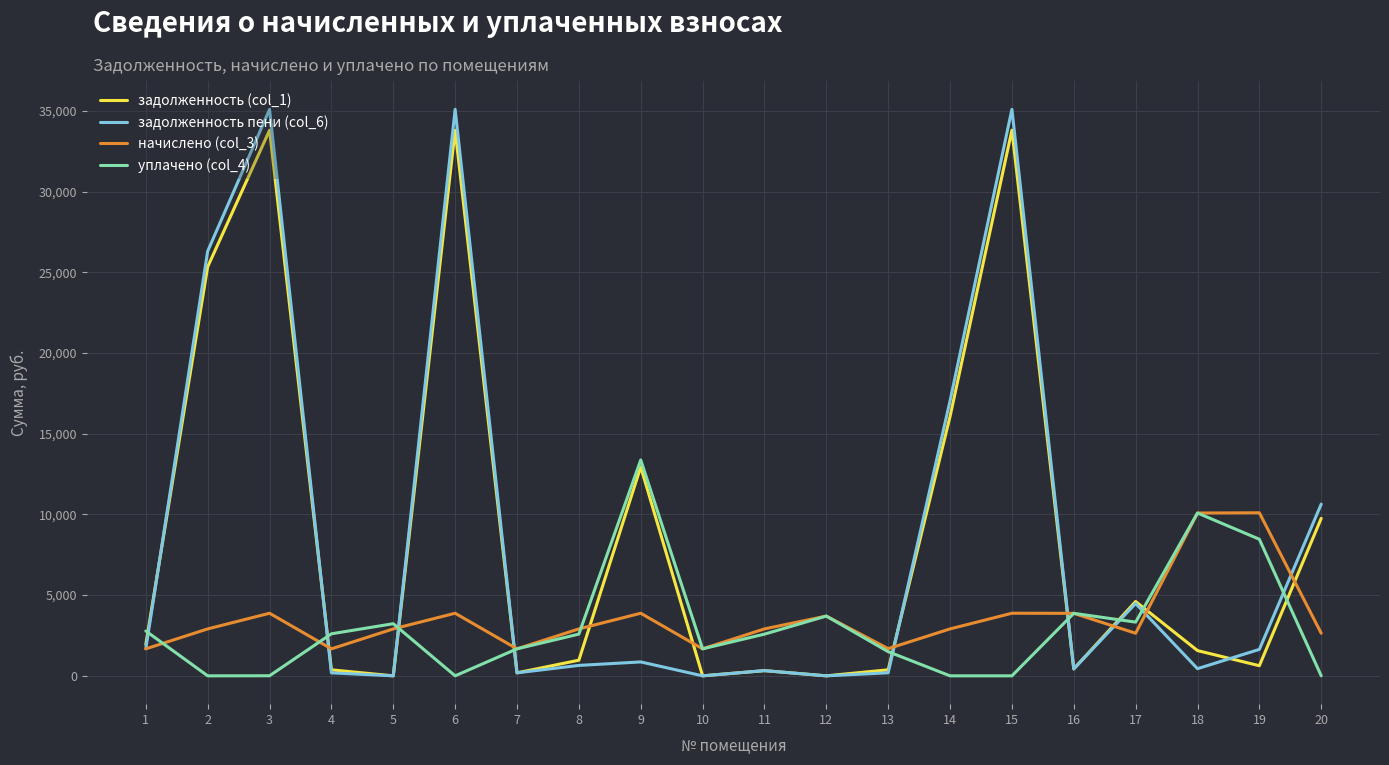

True or false: уплачено (col_4) and задолженность (col_1) cross at least once.

True